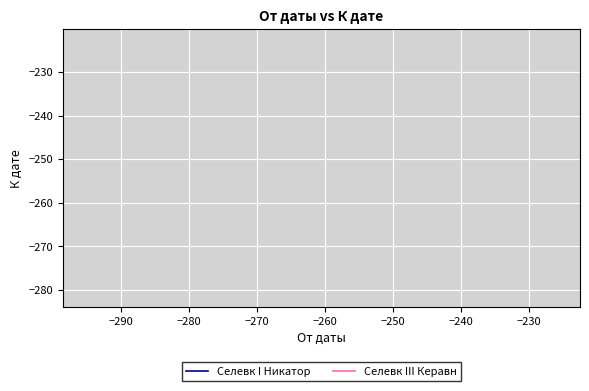

True or false: Селевк III Керавн has a value of -330 at −300.

False